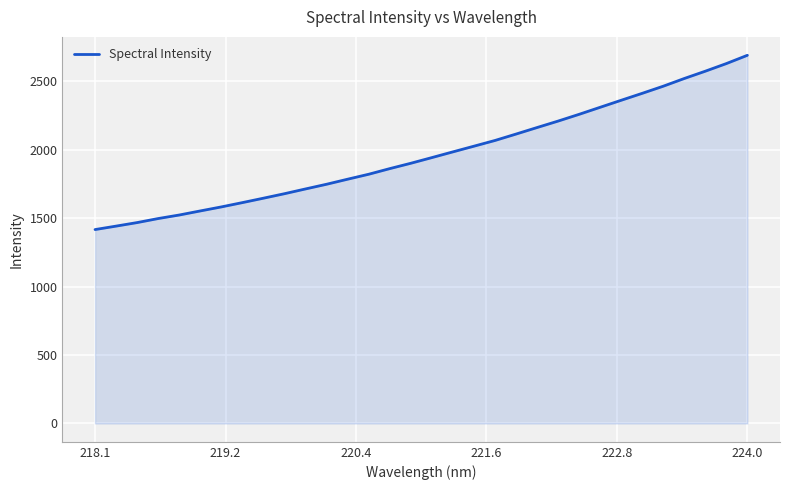

What is the minimum value shown in the chart?

1416.9